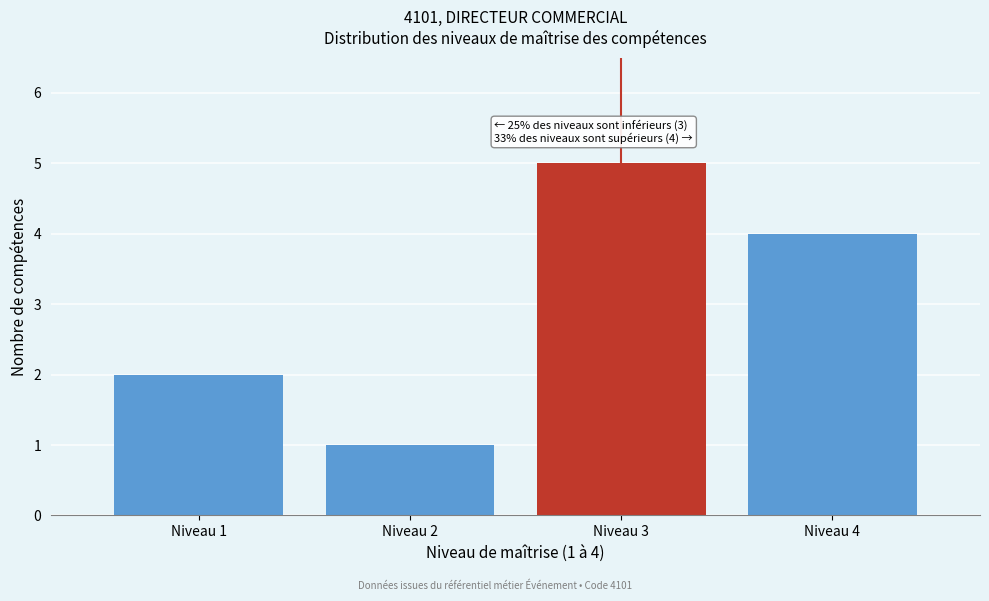

Reading left to right, extract all data points from this chart.

Niveau 1=2	Niveau 2=1	Niveau 3=5	Niveau 4=4